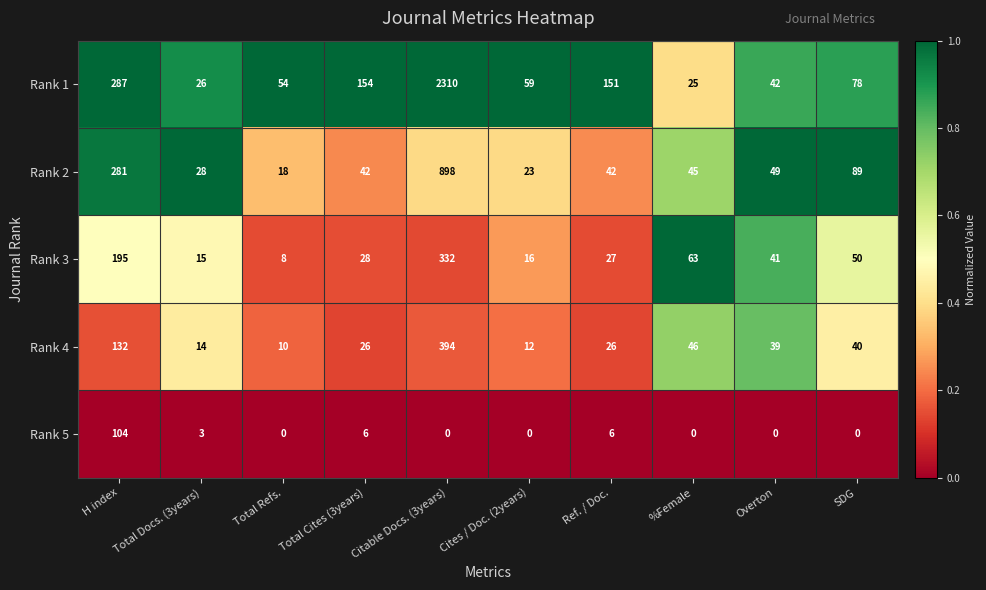

What is the minimum value for Rank 1?

25